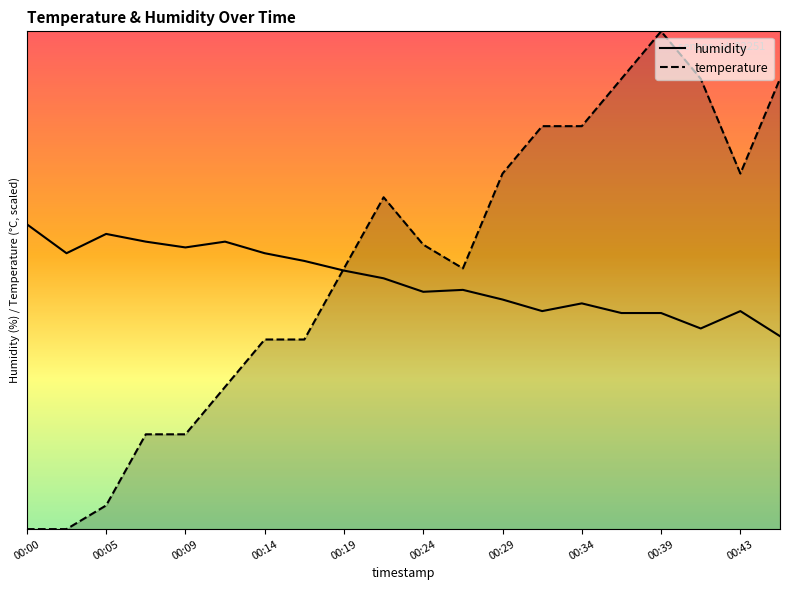

Is the value of temperature at 00:05 greater than the value of humidity at 00:00?

No